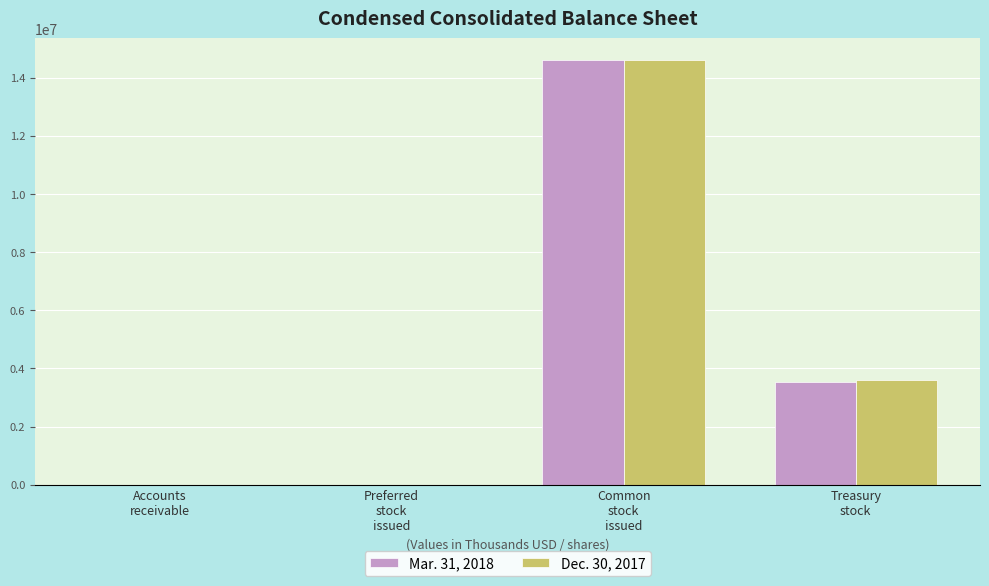

What is the maximum value shown in the chart?

14624159